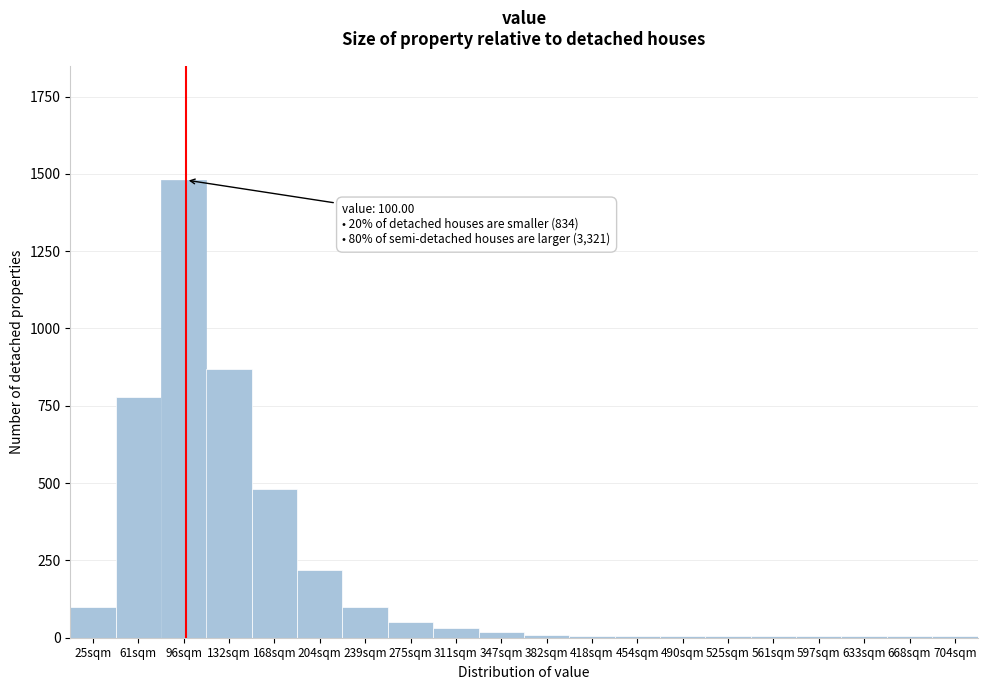

True or false: the data shows 5 at 704sqm.

True